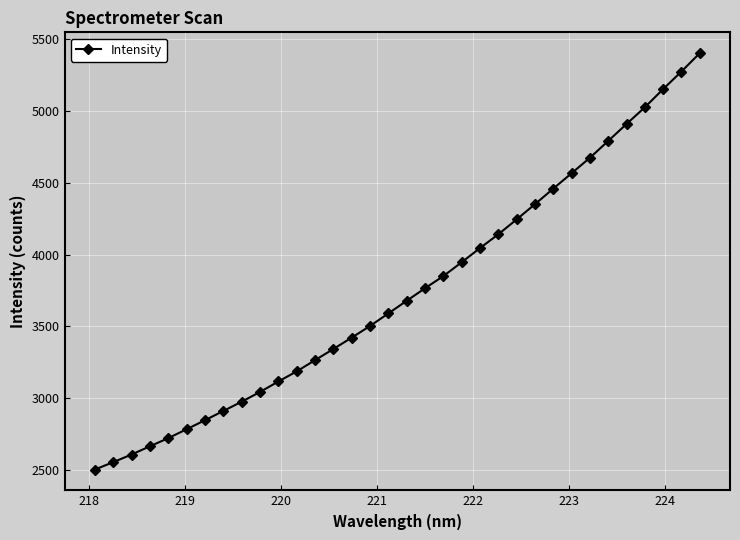

What is the average value?

3745.4